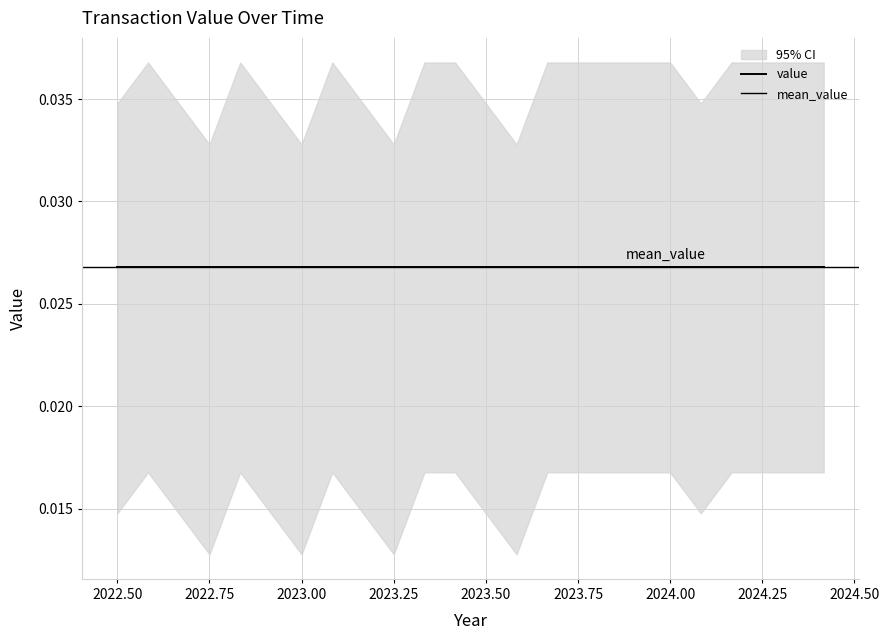

List the labels in order of value_upper value, largest first.

0, 1, 2, 3, 5, 6, 7, 8, 9, 12, 13, 16, 19, 22, 4, 11, 15, 18, 21, 23, 10, 14, 17, 20